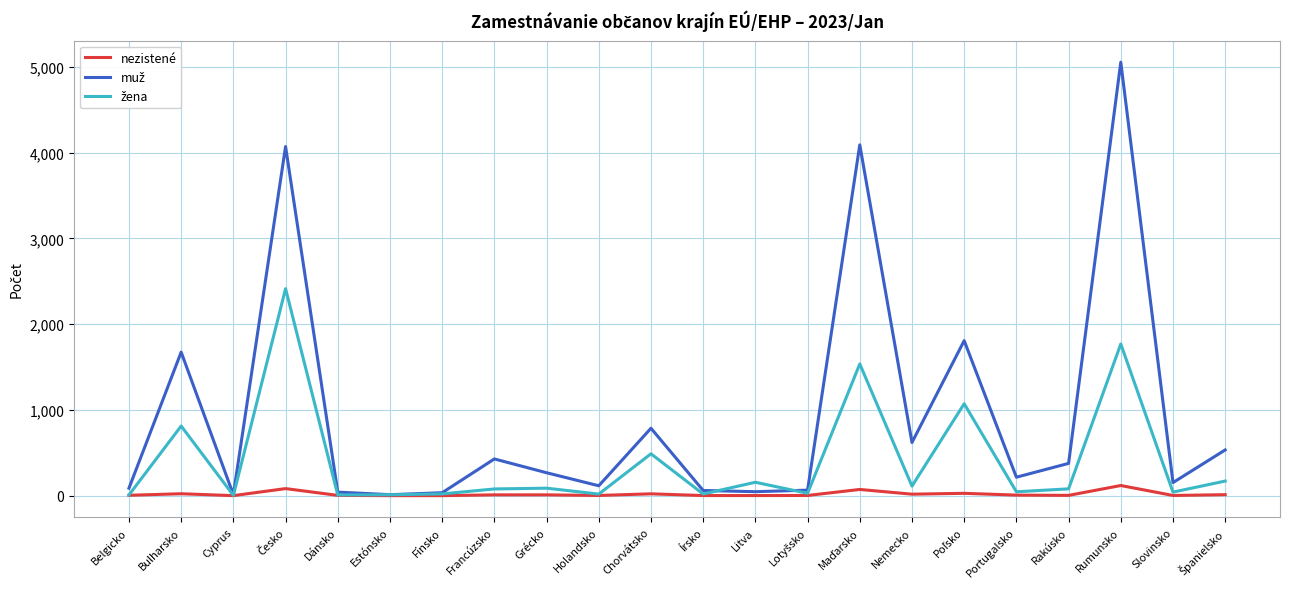

Read the nezistené value at Belgicko.

4